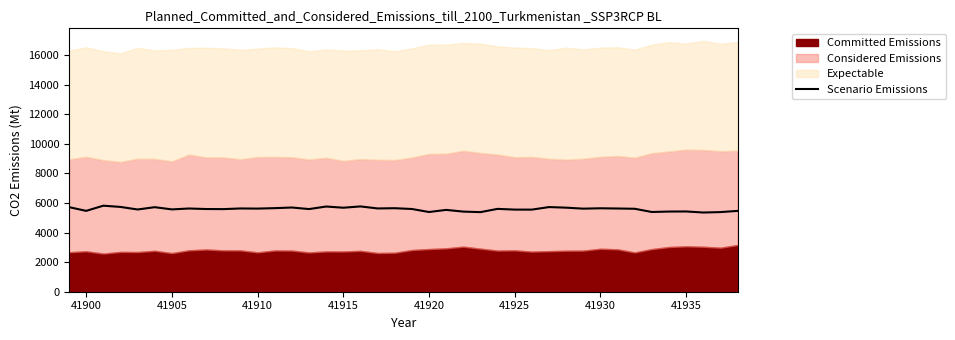

What is the maximum value for Scenario Emissions?

5815